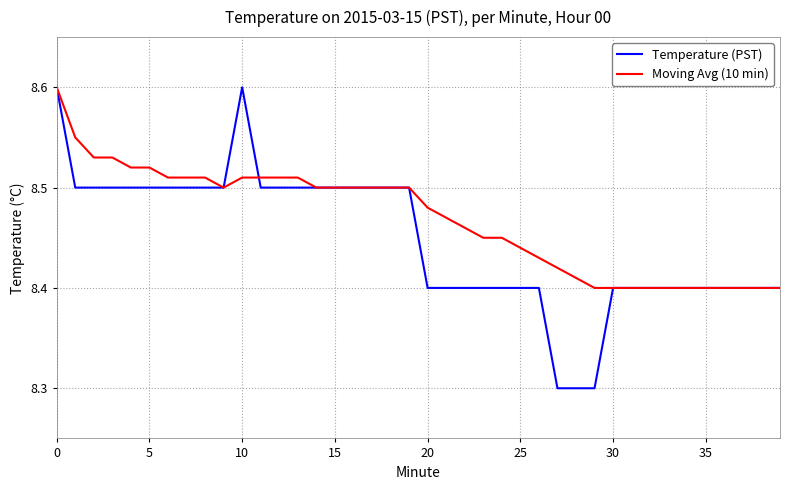

List the series in order of their overall mean, lowest first.

Temperature (PST), Moving Avg (10 min)